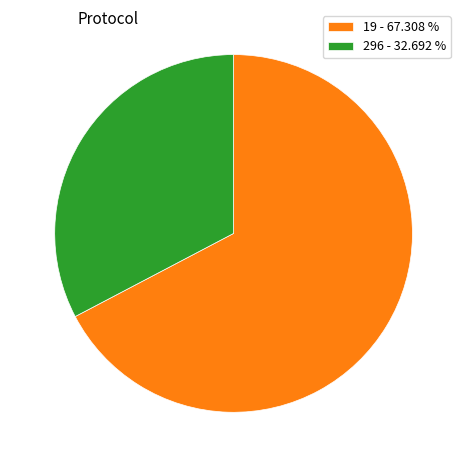

Which category has the biggest portion of the pie?

19